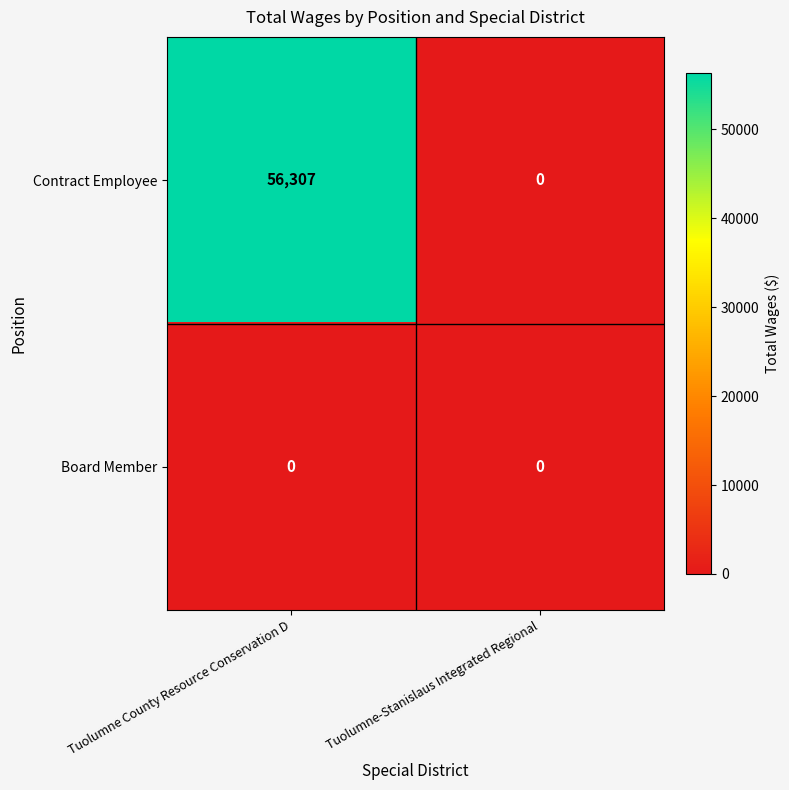

Is it true that Contract Employee equals 17788 at Tuolumne-Stanislaus Integrated Regional?

False